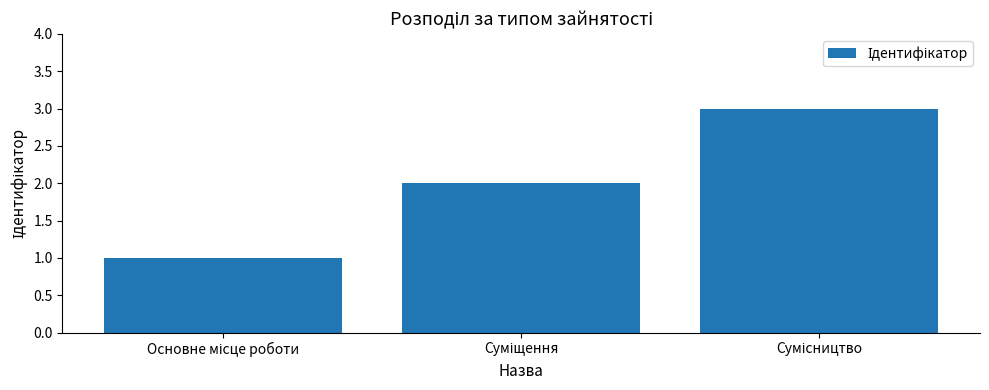

What is the maximum value shown in the chart?

3